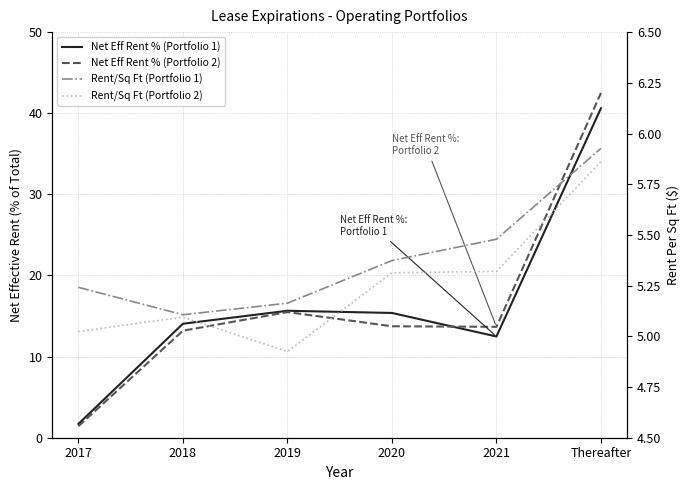

Between which two adjacent categories do Net Eff Rent % (Portfolio 1) and Net Eff Rent % (Portfolio 2) first intersect?

2020 and 2021